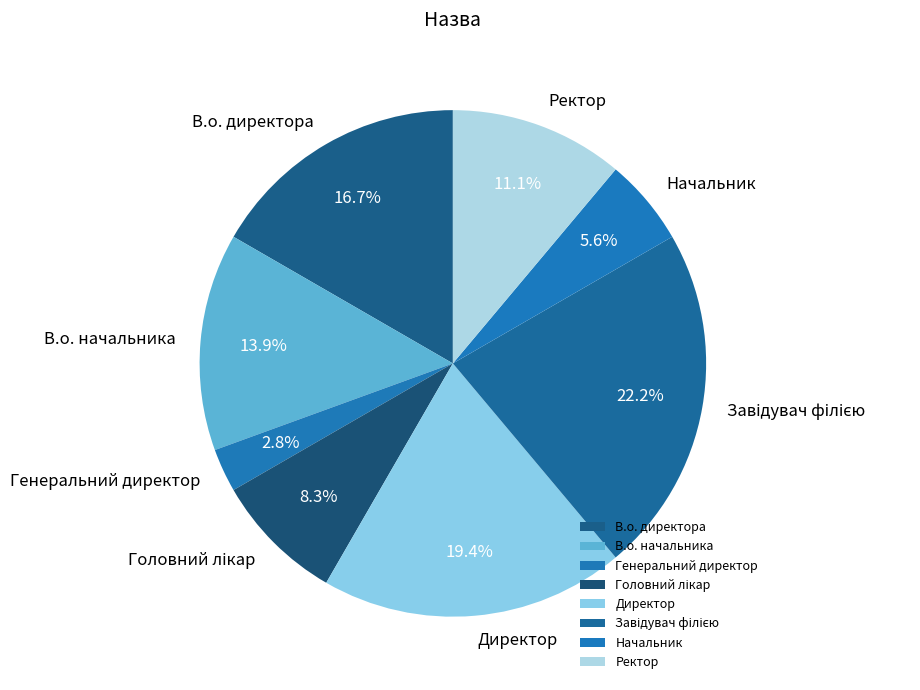

Is the sum of Генеральний директор and Ректор greater than half?

No